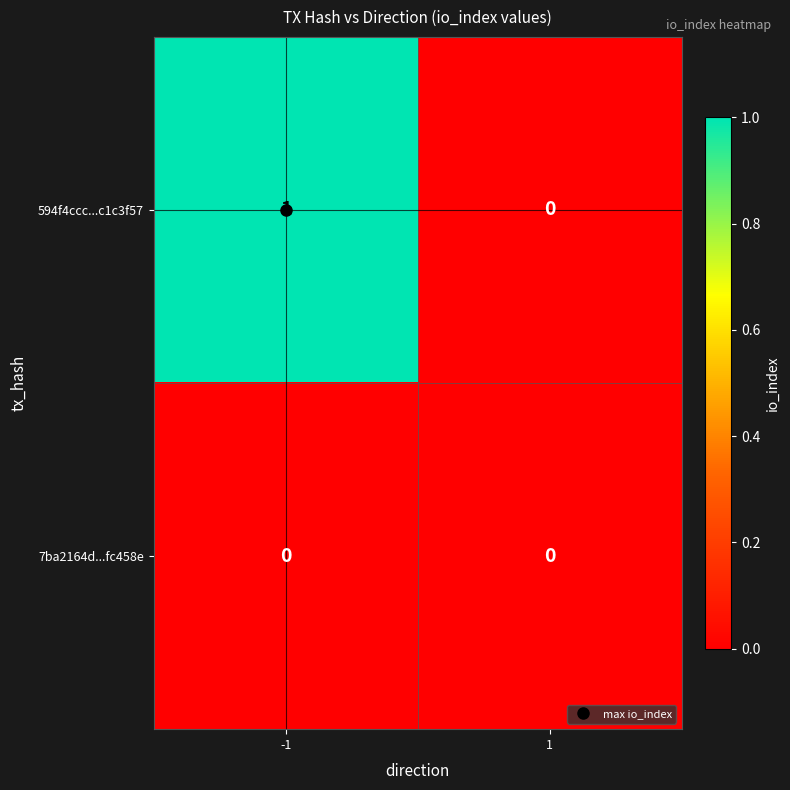

Rank the series by their maximum value, from highest to lowest.

594f4ccc...c1c3f57, 7ba2164d...fc458e